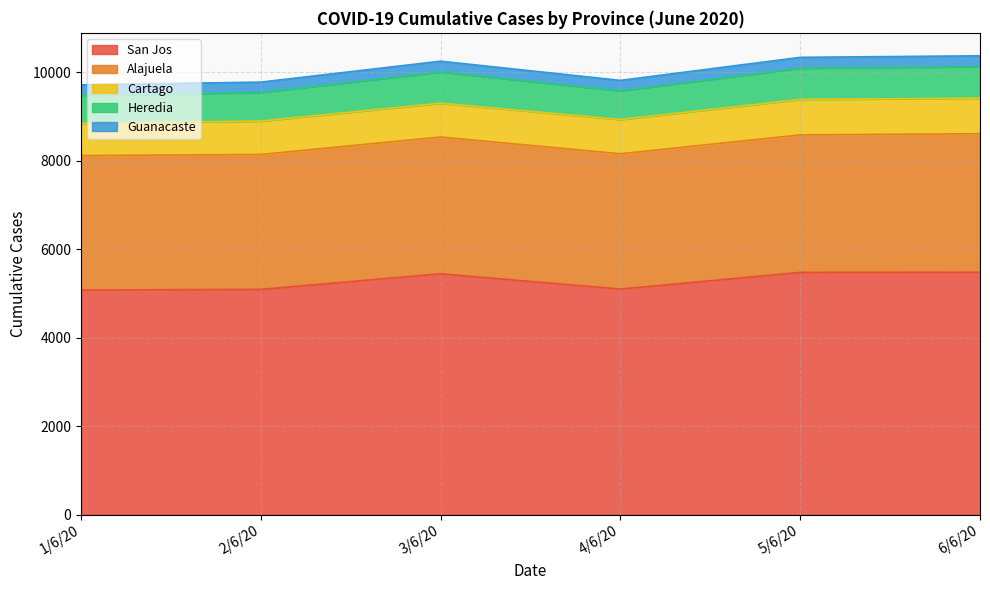

What is the greatest value displayed?

10374